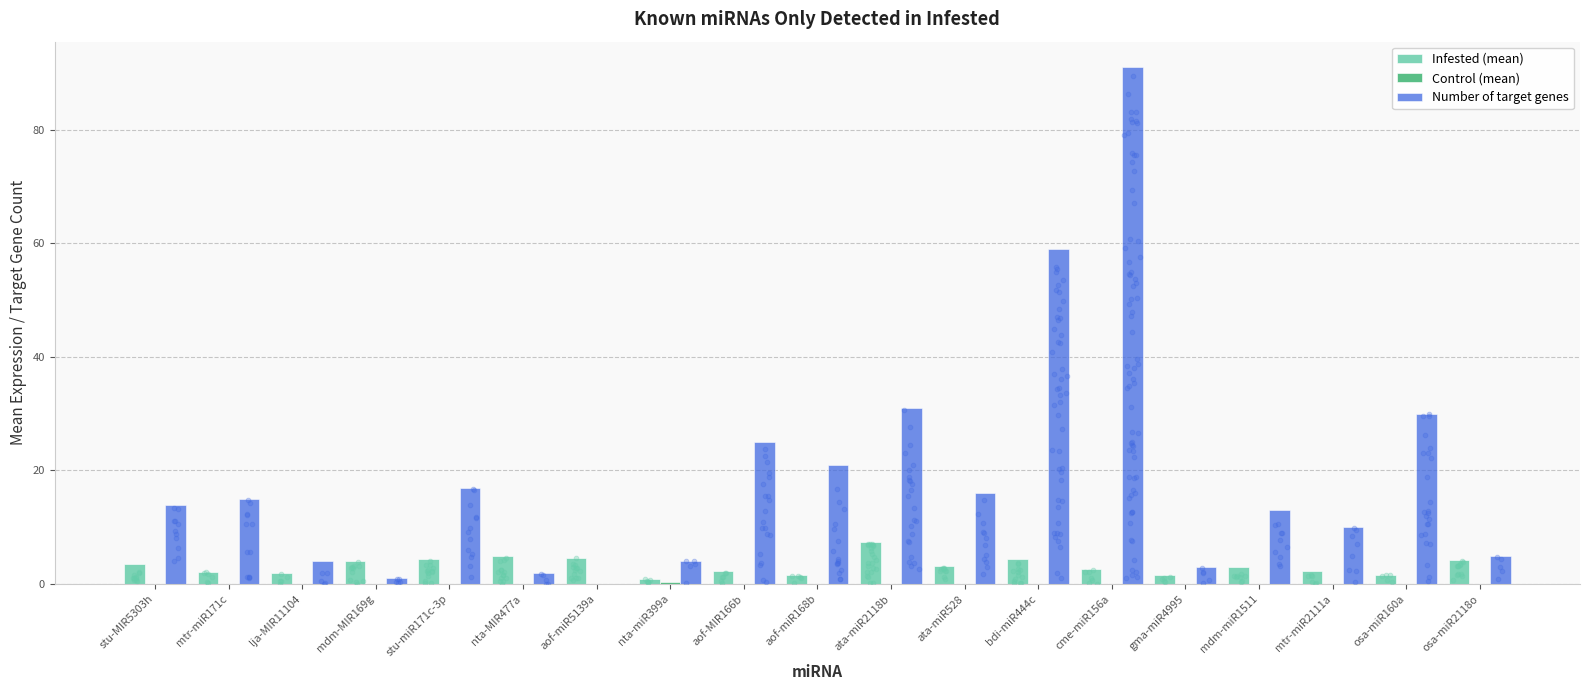

Which series has the largest total across all categories?

Number of target genes